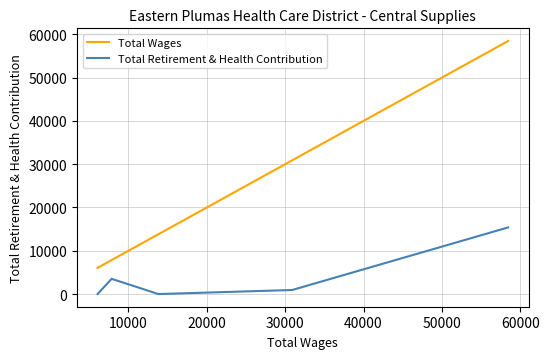

Rank the series by their maximum value, from highest to lowest.

Total Wages, Total Retirement & Health Contribution